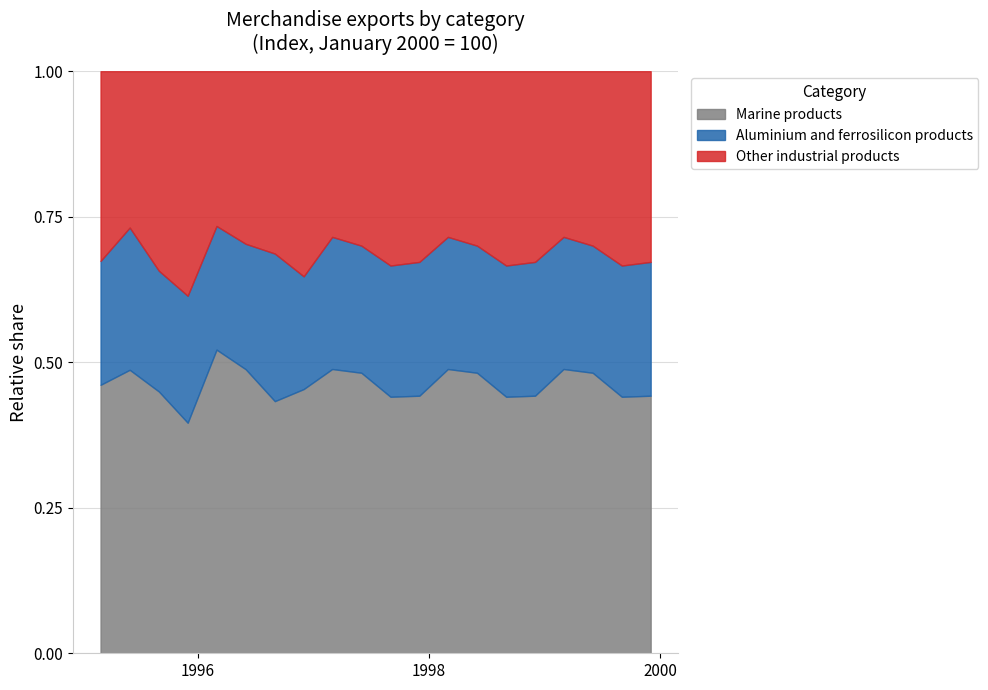

The value of Other industrial products at 1996-09-01 is 63.4. True or false?

True